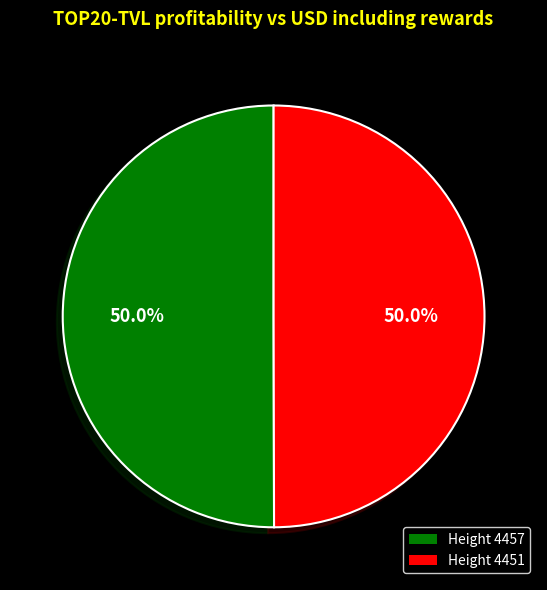

How many segments does this pie chart have?

2